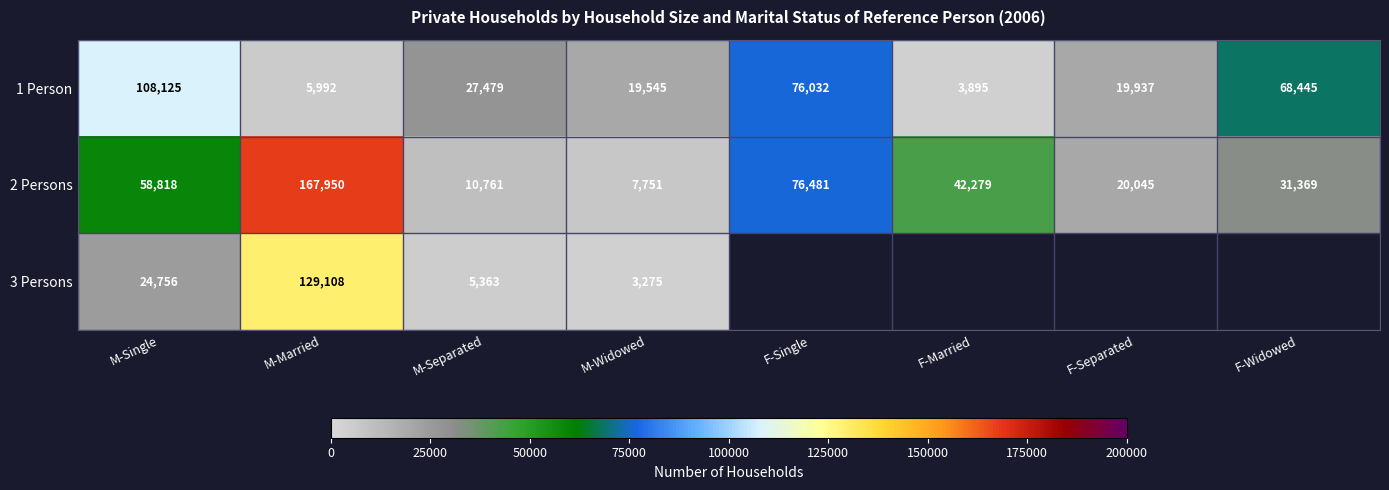

List the labels in order of 2 Persons value, largest first.

M-Married, F-Single, M-Single, F-Married, F-Widowed, F-Separated, M-Separated, M-Widowed